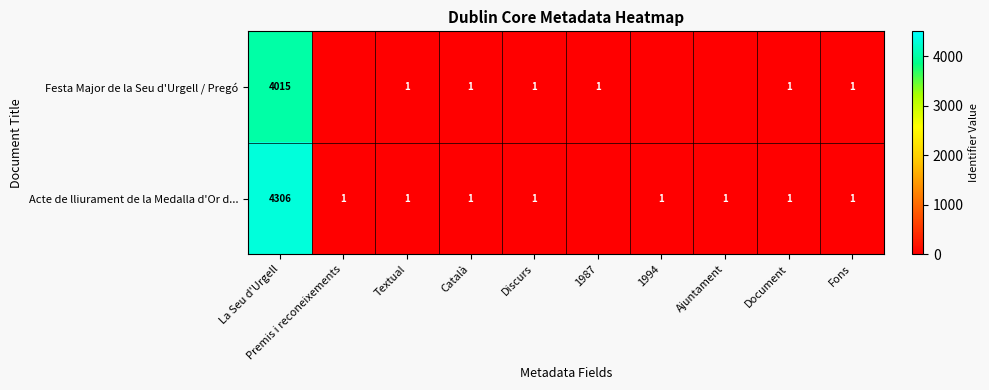

What is the difference between the highest and lowest values at La Seu d'Urgell?

291